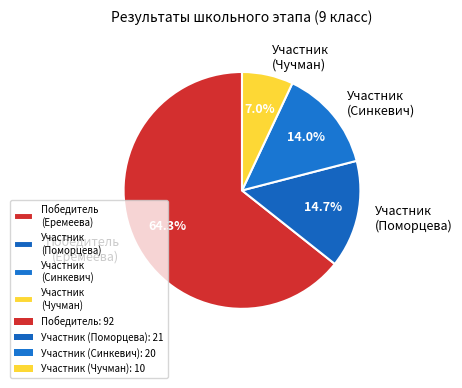

To the nearest percent, what portion does Участник (Поморцева) represent?

15%